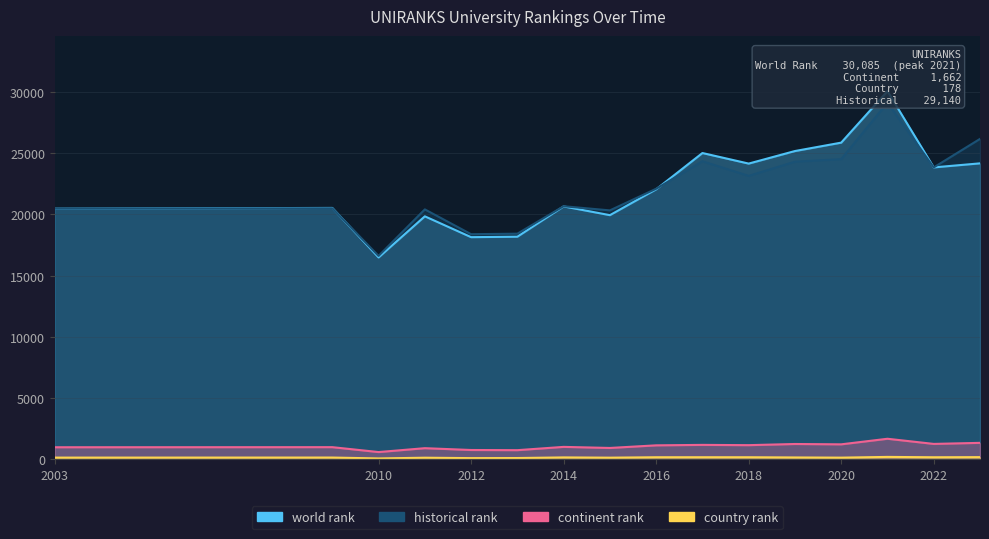

True or false: country rank and world rank intersect in this chart.

False